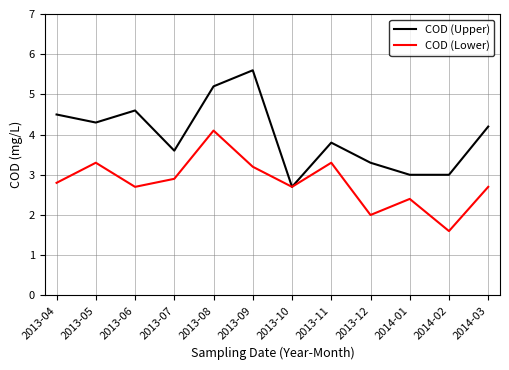

How many values in the COD (Upper) series exceed 4?

6